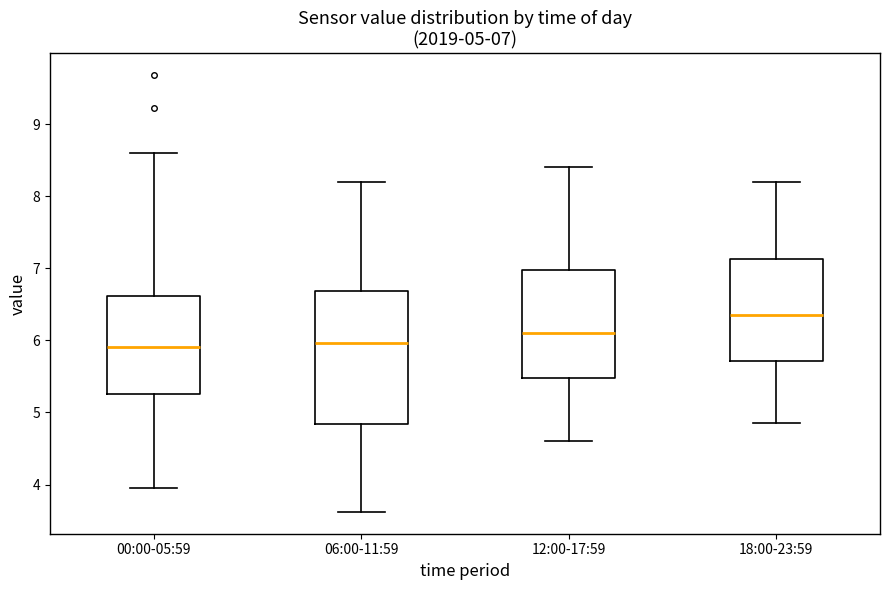

Comparing the boxes themselves (not the whiskers), which one is the tallest?

06:00-11:59